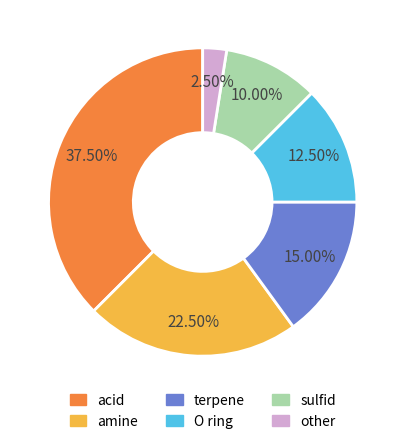

Which category has the biggest portion of the pie?

acid